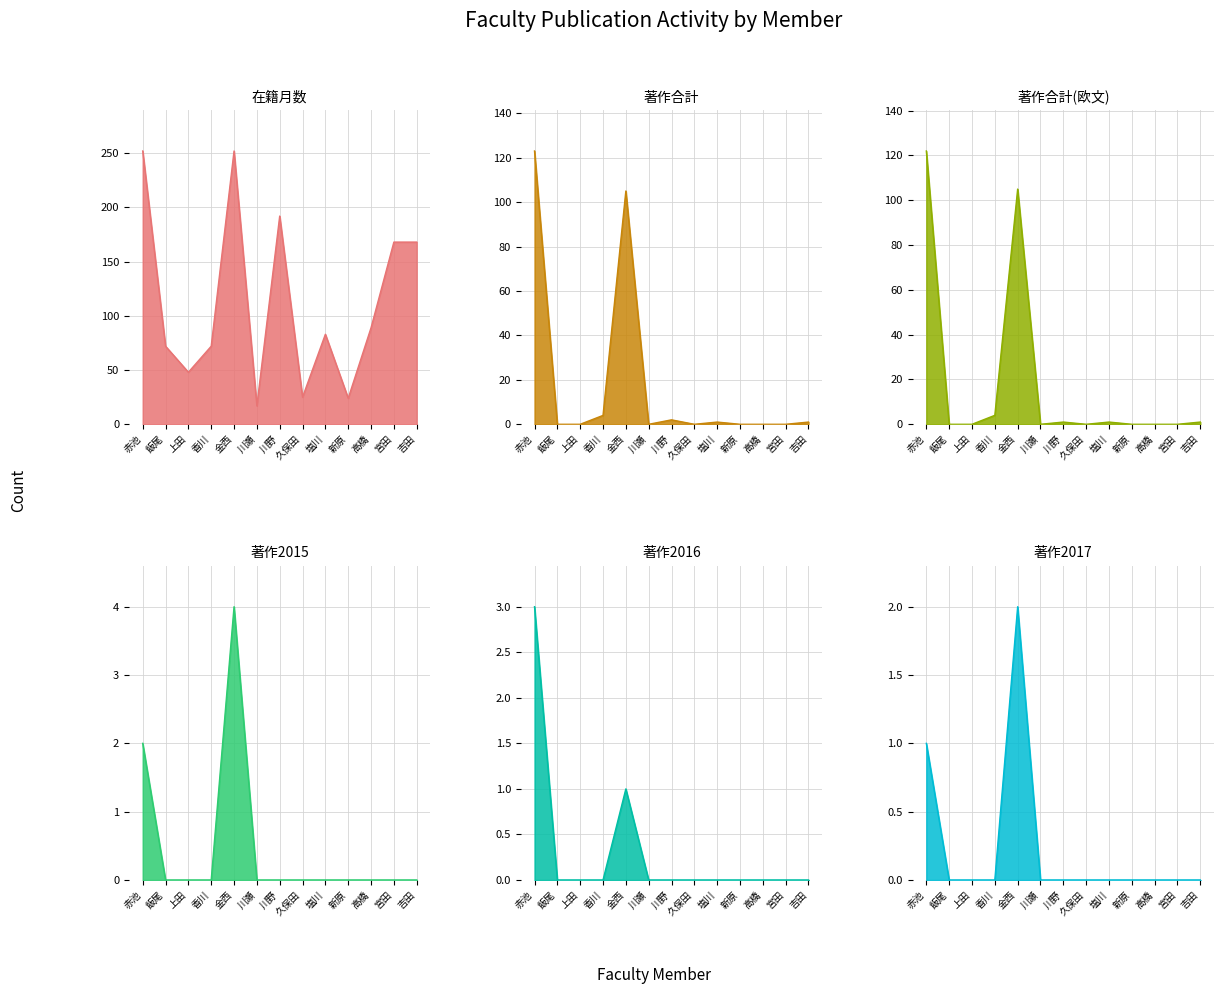

What is the difference between the maximum and minimum values in the 著作2017 series?

2